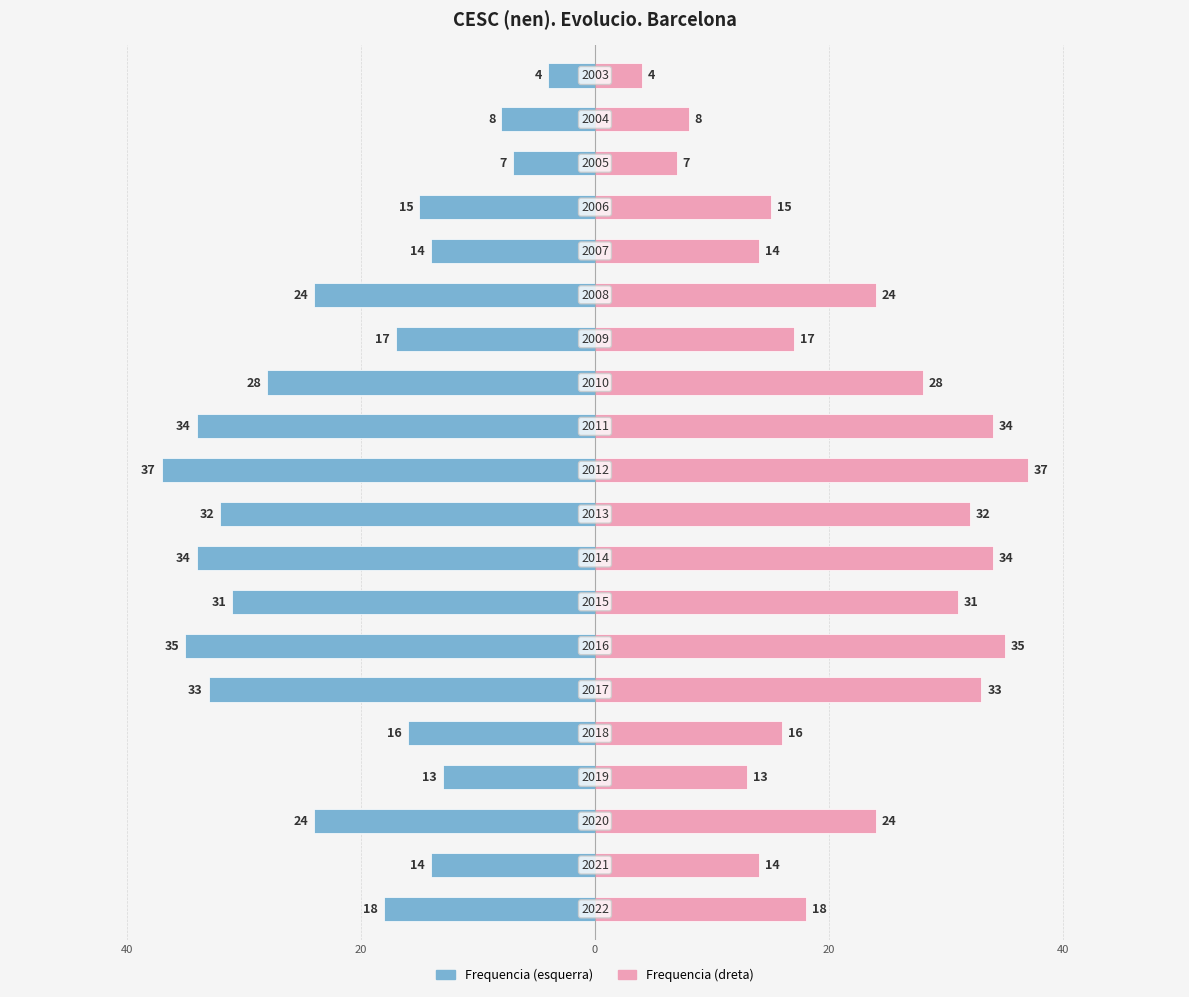

Is the value of Frequencia (esquerra) at 17 greater than the value of Frequencia (dreta) at 16?

No